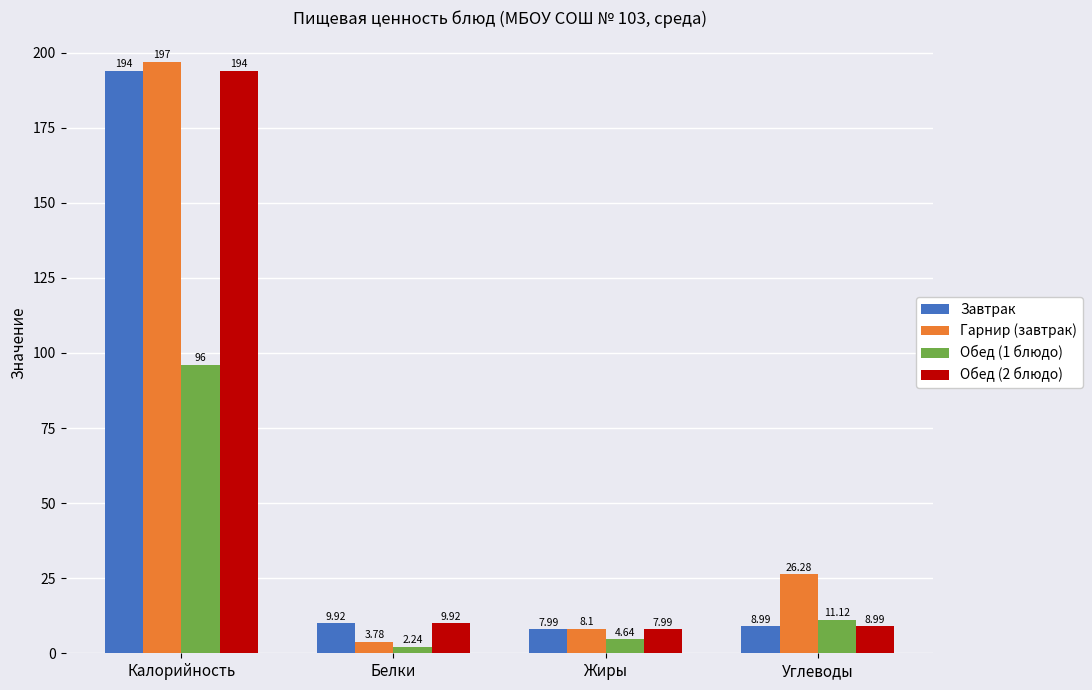

What are all the series names shown in the legend?

Завтрак, Гарнир (завтрак), Обед (1 блюдо), Обед (2 блюдо)